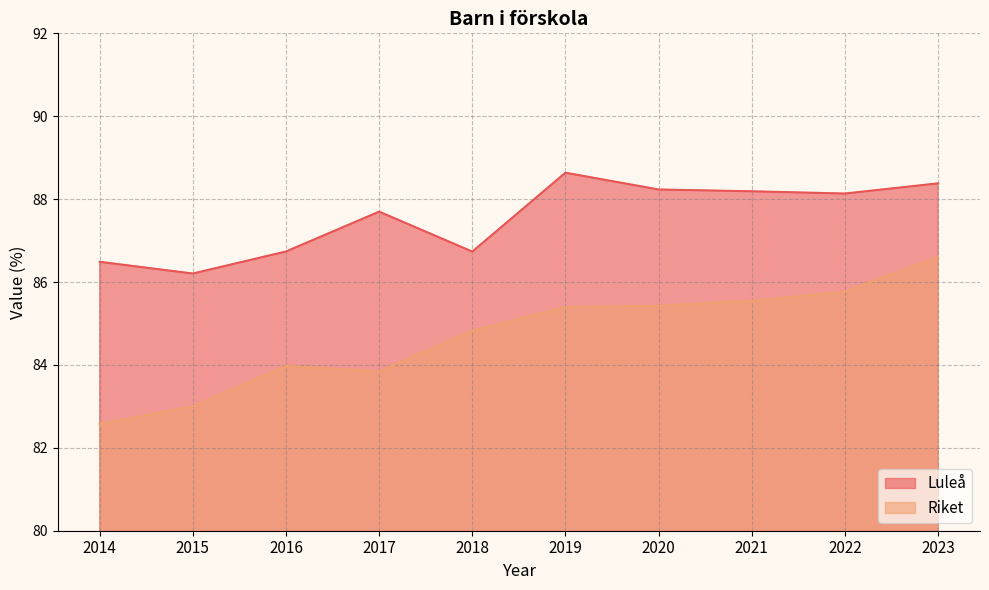

What is the value of the Luleå point at the 4th from the left?

87.7